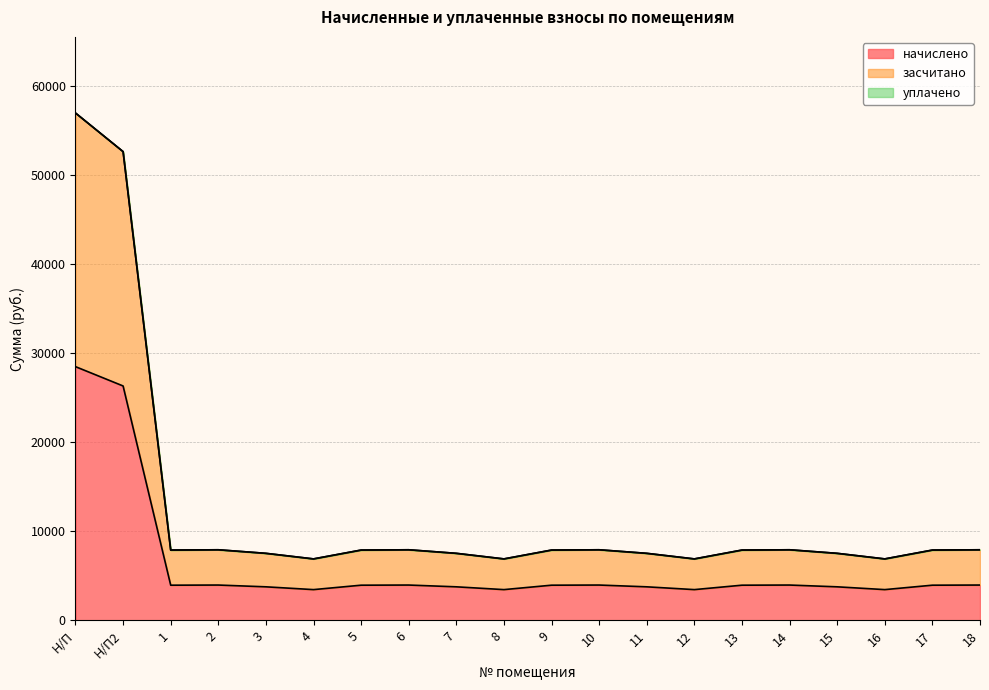

Is the value of начислено at 10 greater than the value of засчитано at 14?

No